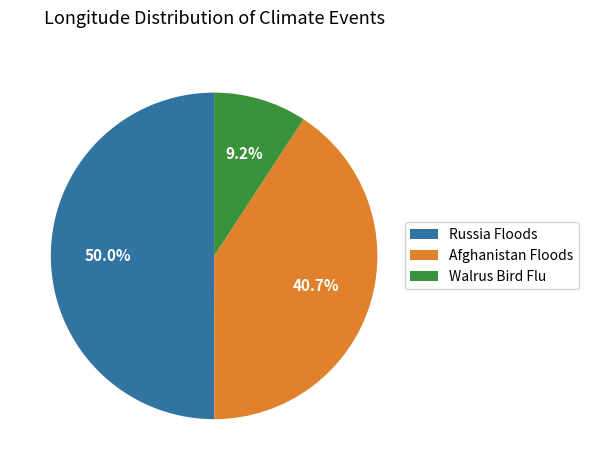

Between Afghanistan Floods and Walrus Bird Flu, which is larger?

Afghanistan Floods